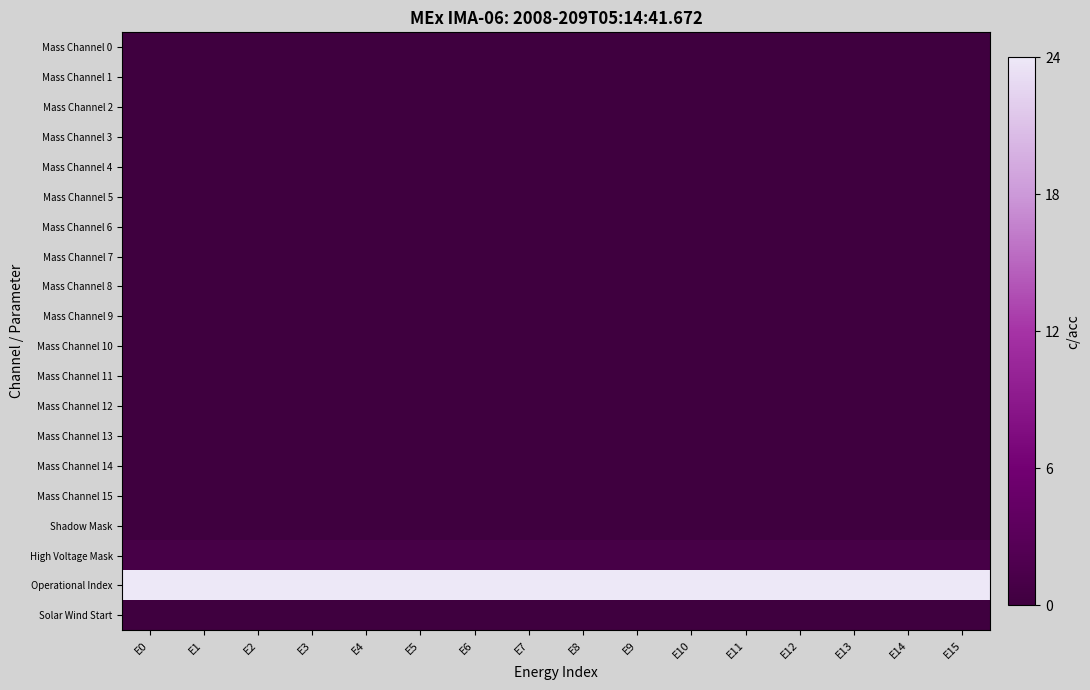

Which series has the largest total across all categories?

Operational Index